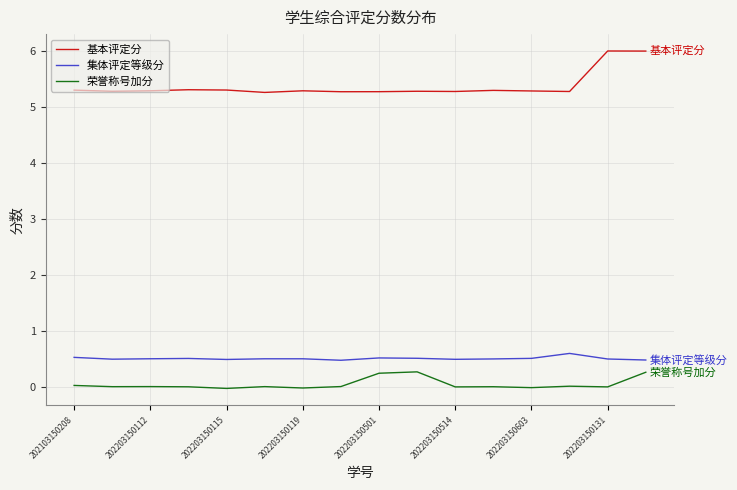

True or false: 集体评定等级分 and 荣誉称号加分 intersect in this chart.

False